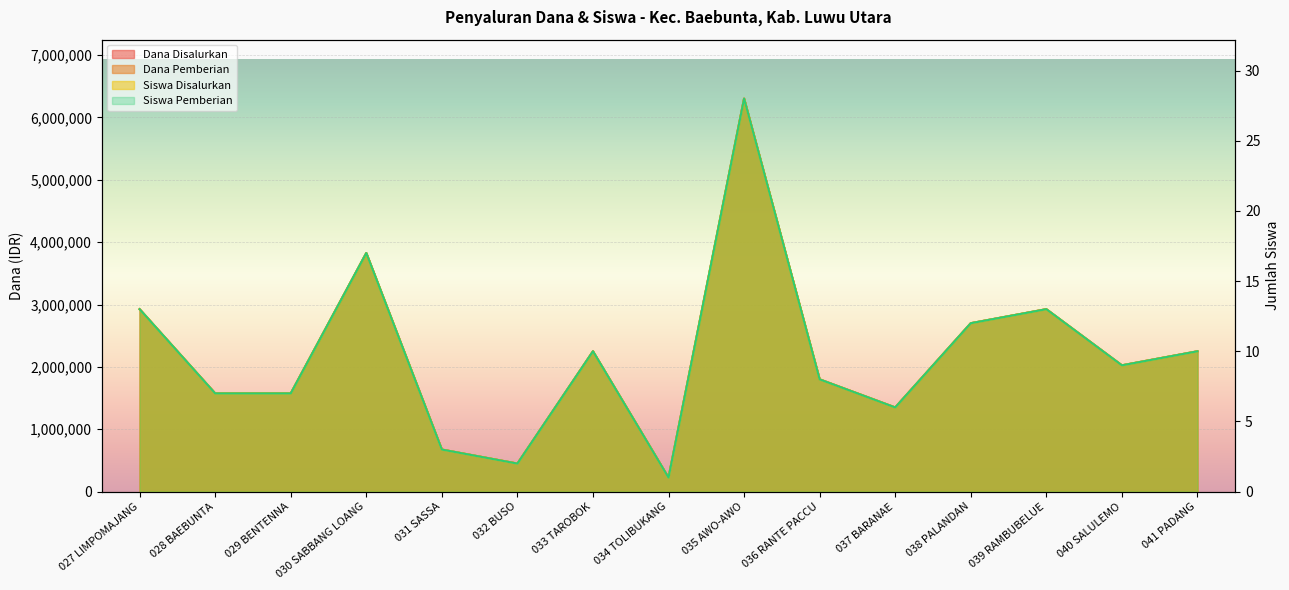

At which category does Siswa Pemberian reach its first local valley?

032 BUSO